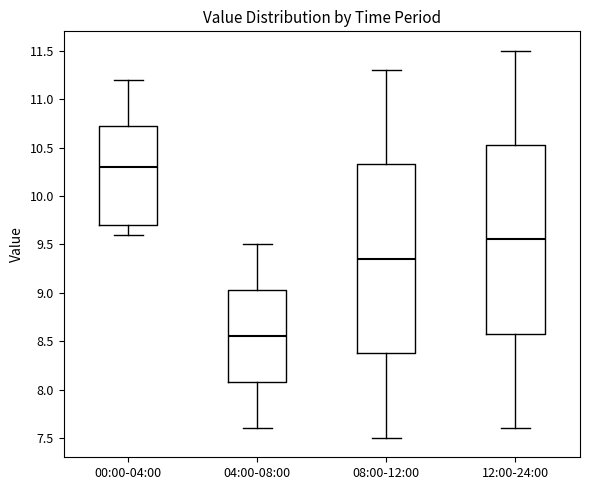

Which box's median line is the highest?

00:00-04:00